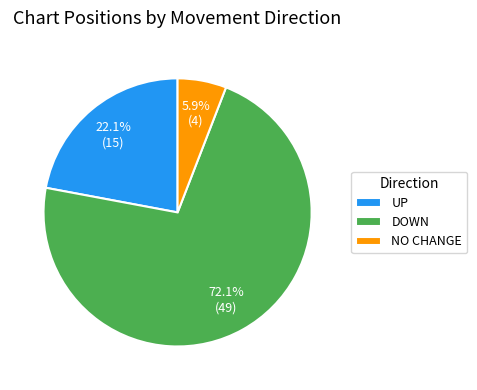

How much of the chart is everything except NO CHANGE?

94.1%